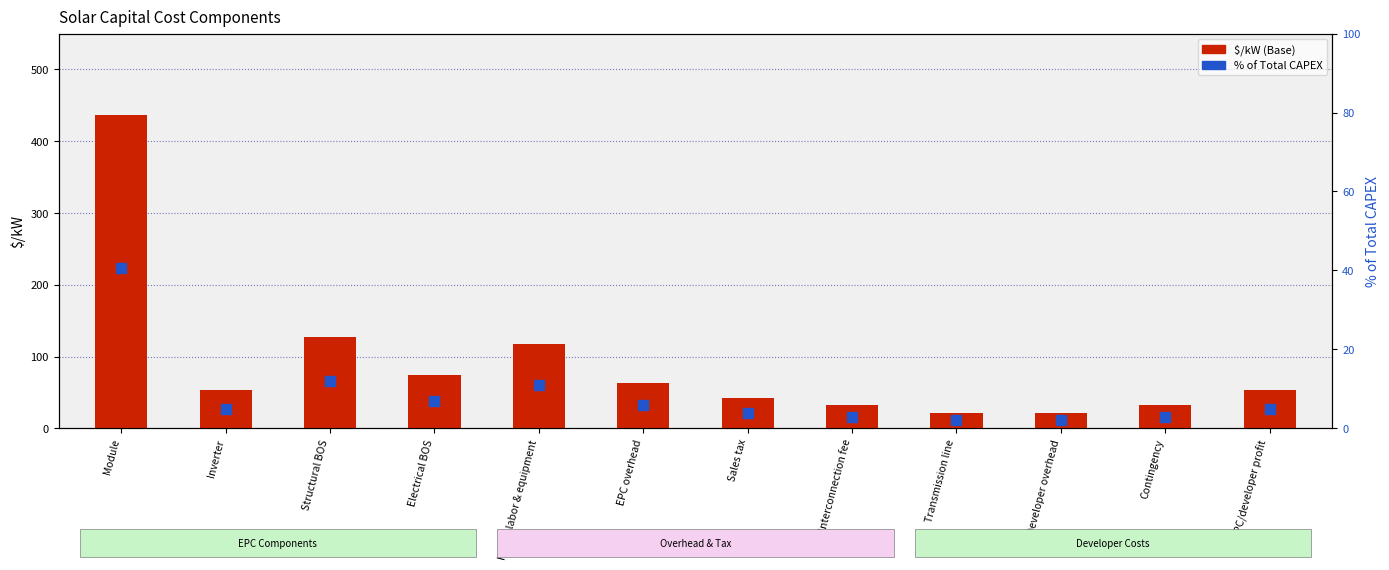

What are all the series names shown in the legend?

$/kW (Base), % of Total CAPEX